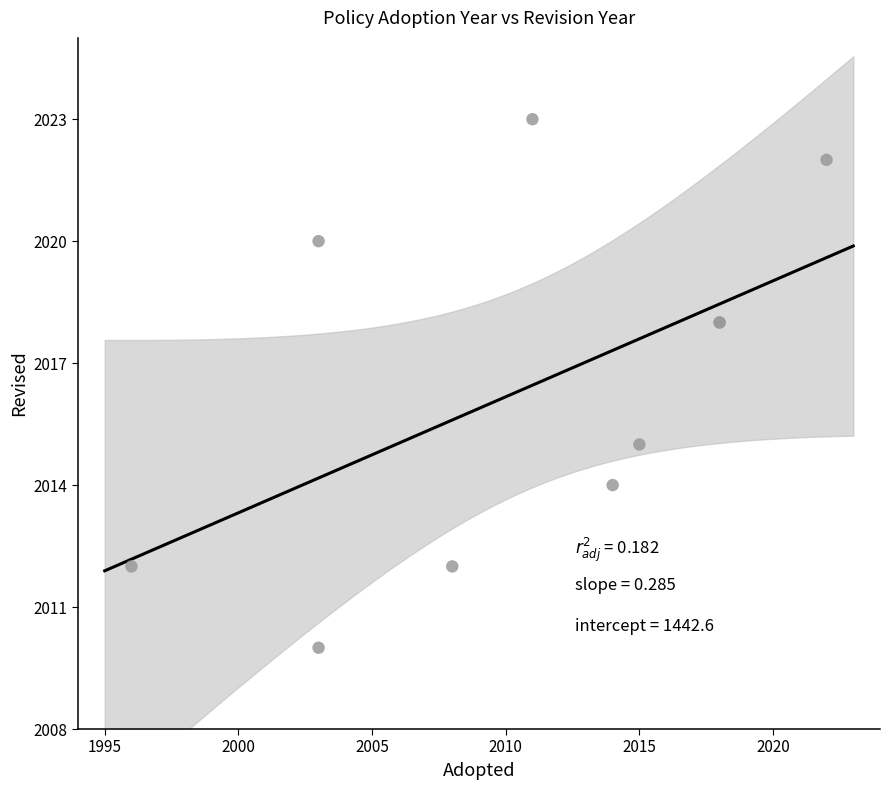

What Y value in the scatter plot is closest to 2016?

2015